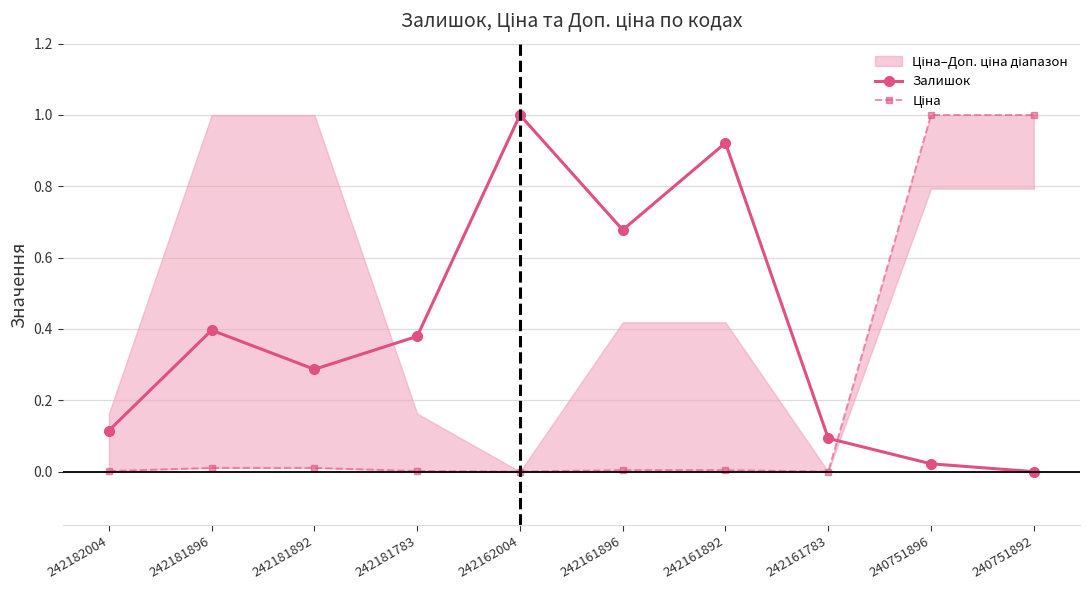

Read the Ціна value at 240751892.

1.0